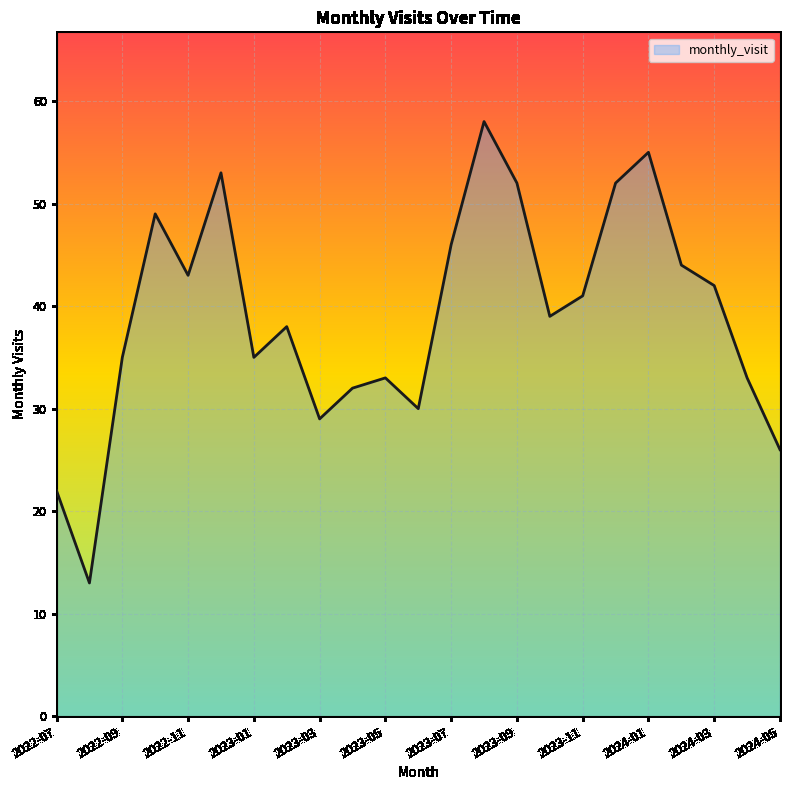

What is the smallest value displayed?

13